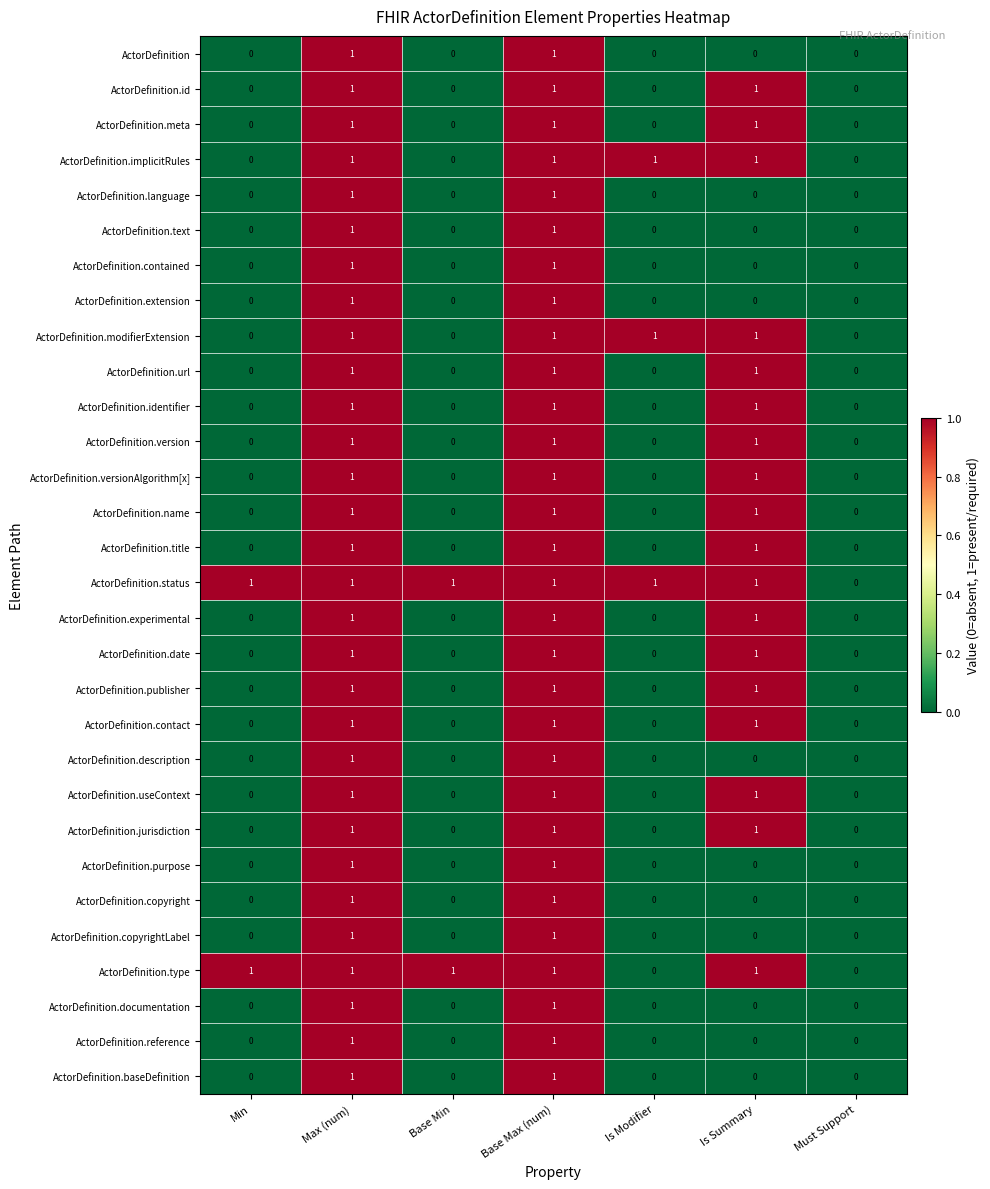

Which series has the largest total across all categories?

ActorDefinition.status